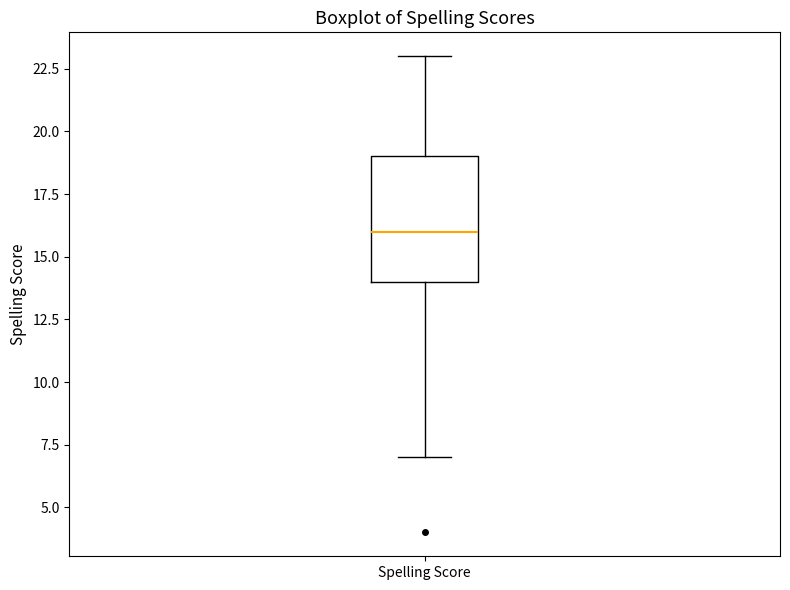

Read this box plot against the y-axis: the position of the median line, the range covered by the box, and the ends of both whiskers. The values are not printed on the chart, so give them approximately, as read against the axis.

median 16, box 14 to 19, whiskers 7 to 23